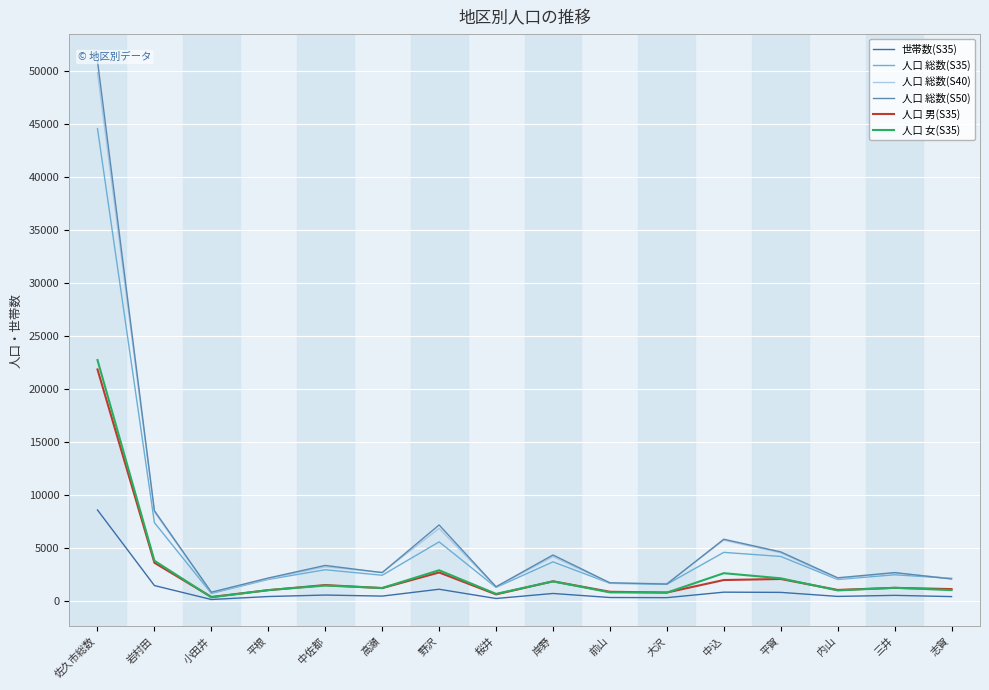

In 人口 総数(S35), how many points are higher than both neighbors (excluding endpoints)?

5